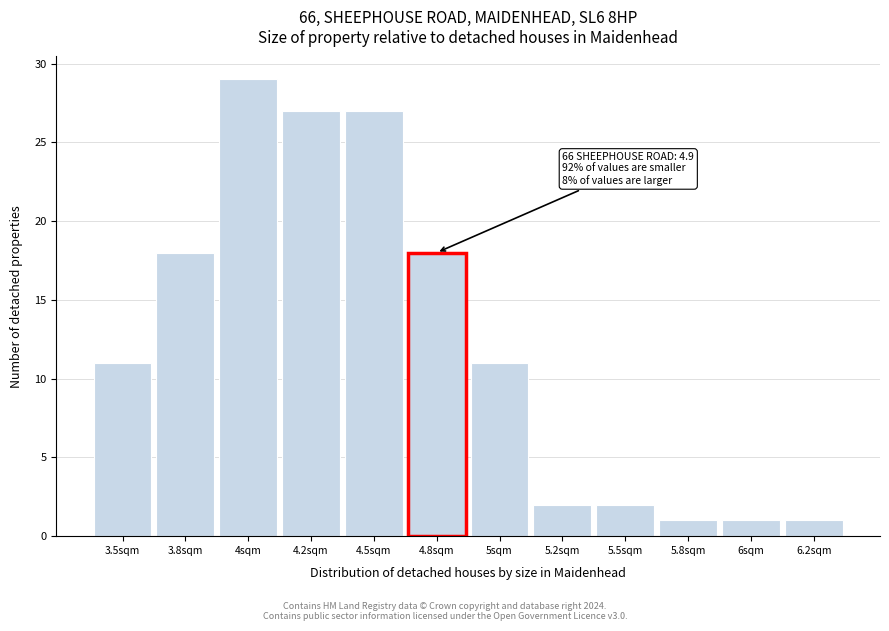

Reading left to right, what are all the values shown in this chart?

3.5sqm=11	3.8sqm=18	4sqm=29	4.2sqm=27	4.5sqm=27	4.8sqm=18	5sqm=11	5.2sqm=2	5.5sqm=2	5.8sqm=1	6sqm=1	6.2sqm=1